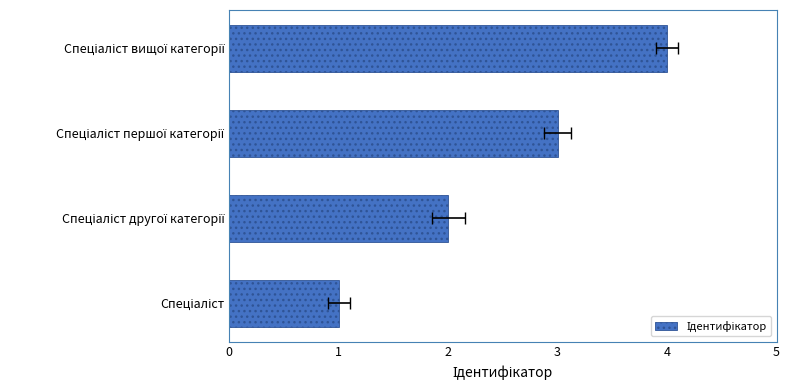

List the labels in order of value, largest first.

Спеціаліст вищої категорії, Спеціаліст першої категорії, Спеціаліст другої категорії, Спеціаліст